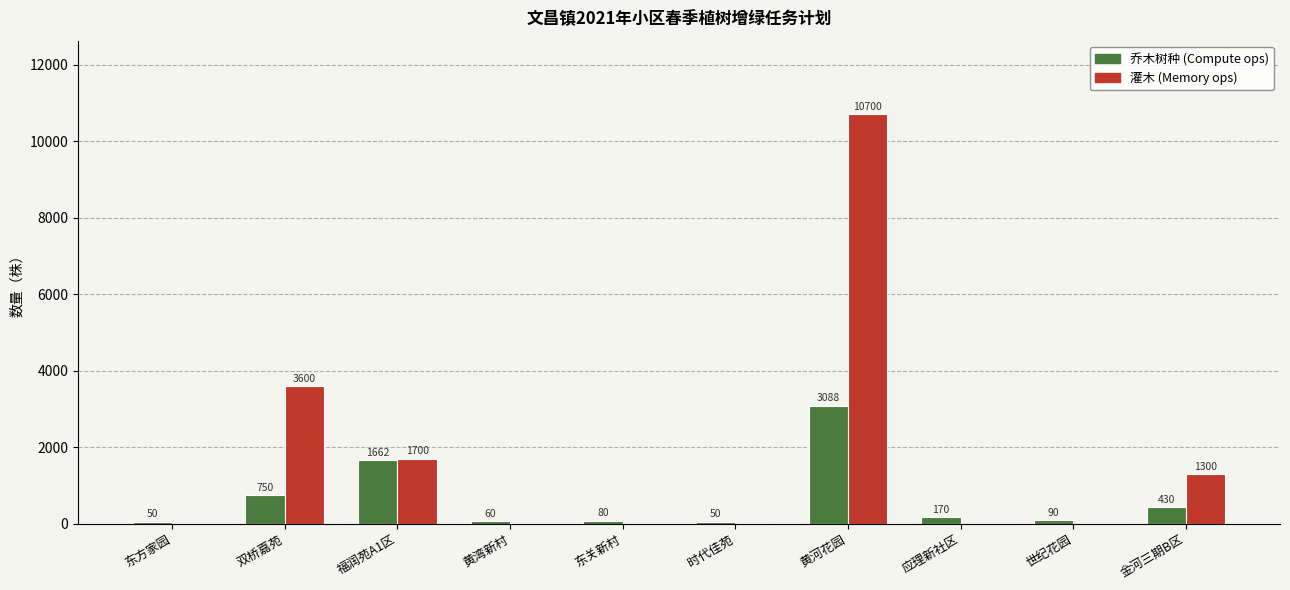

What is the greatest value displayed?

10700